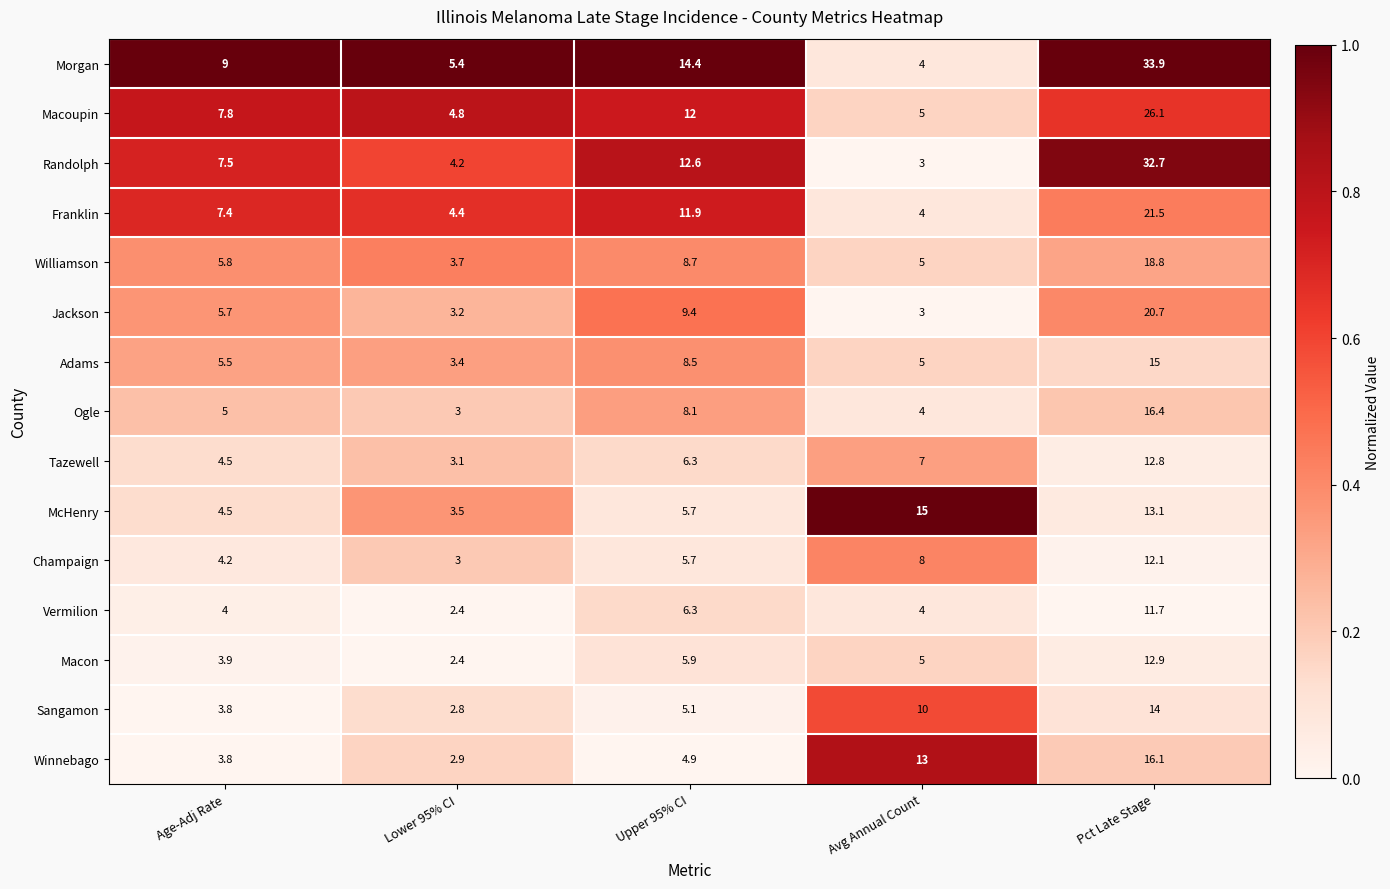

What is the total value across all series at Upper 95% CI?

125.5